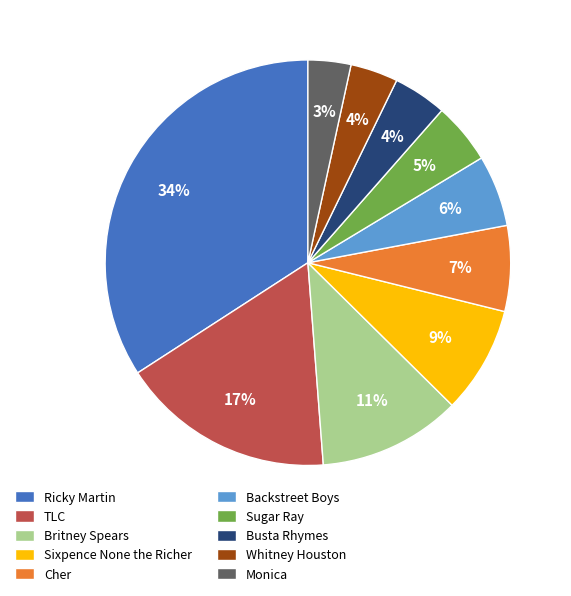

To the nearest percent, what is the combined percentage of Cher and Britney Spears?

18%